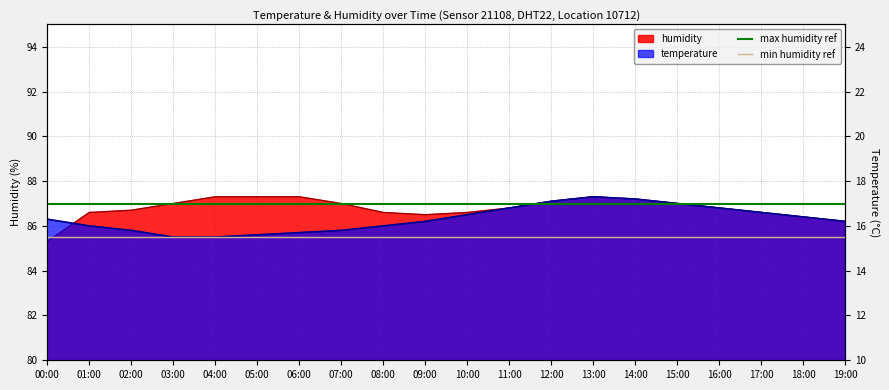

Which category has the lowest value across all series?

00:00